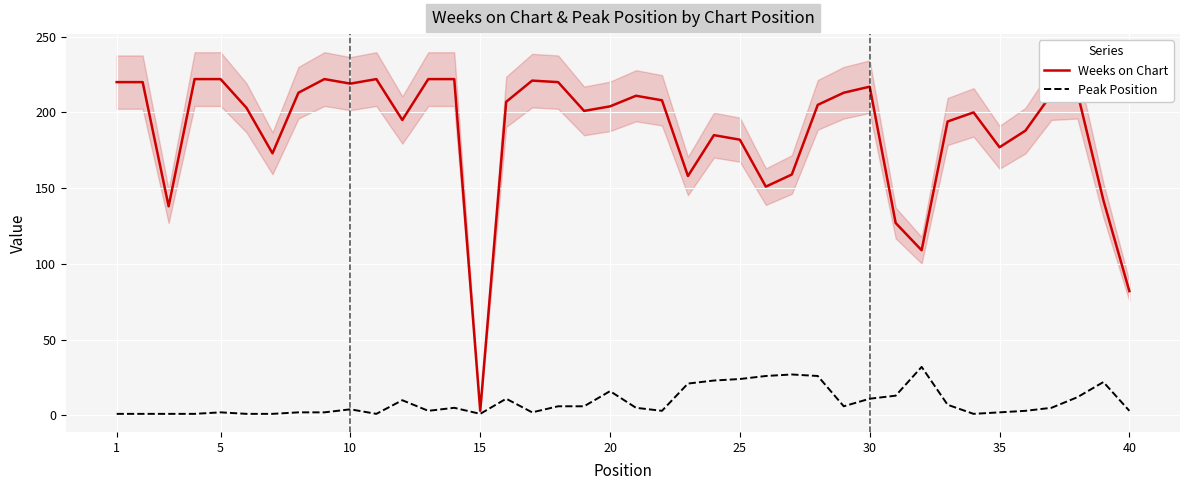

Is it true that Weeks on Chart equals 204 at 20?

True